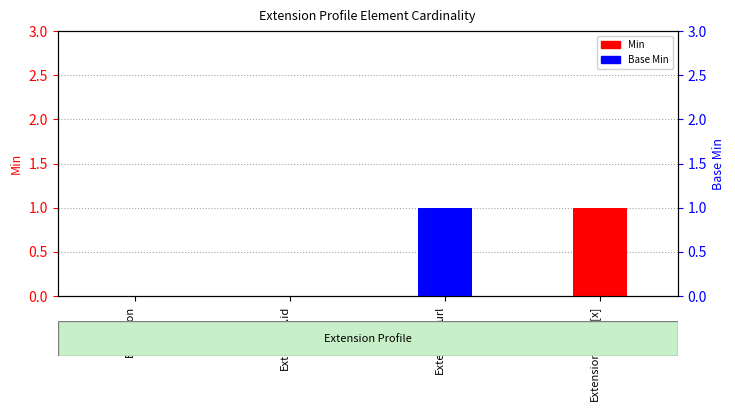

Reading left to right, what are all the values shown in this chart?

Min: Extension=0	Extension.id=0	Extension.url=0	Extension.value[x]=1
Base Min: Extension=0	Extension.id=0	Extension.url=1	Extension.value[x]=0